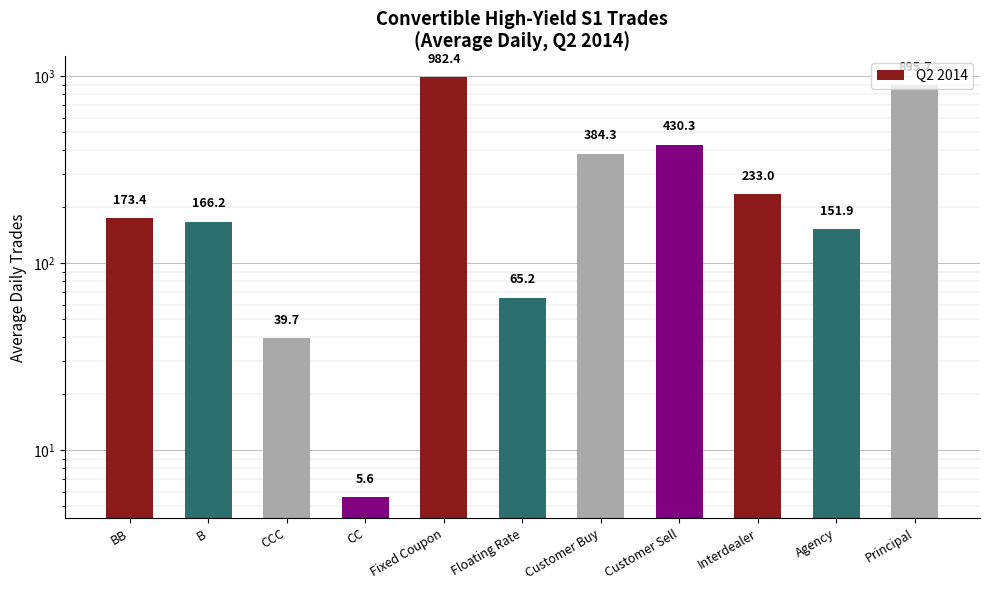

What is the sum of the values at CC and Floating Rate?

70.8